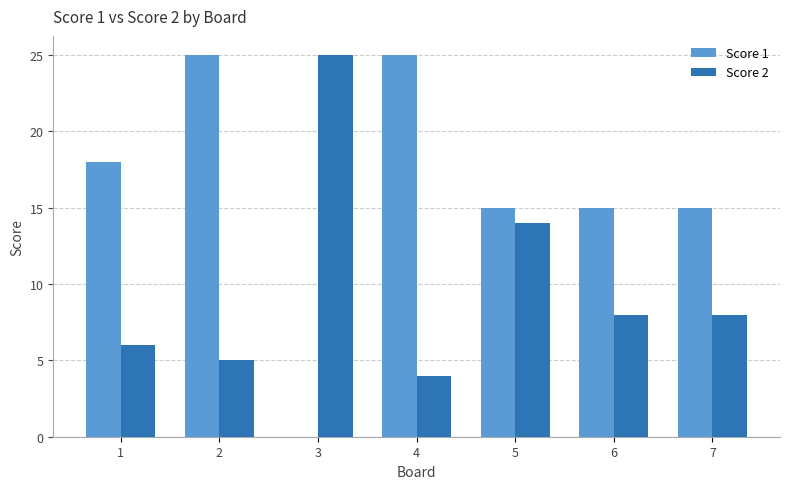

Count the Score 1 values in the range 15 to 25.

6